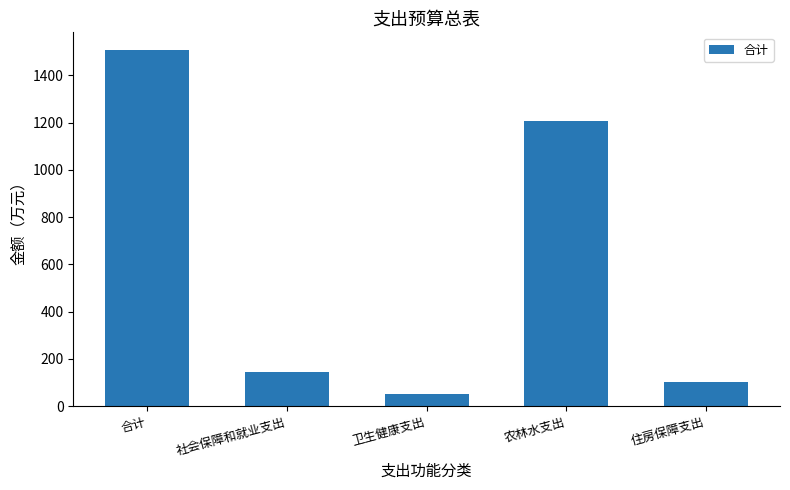

Between 社会保障和就业支出 and 住房保障支出, which is larger?

社会保障和就业支出